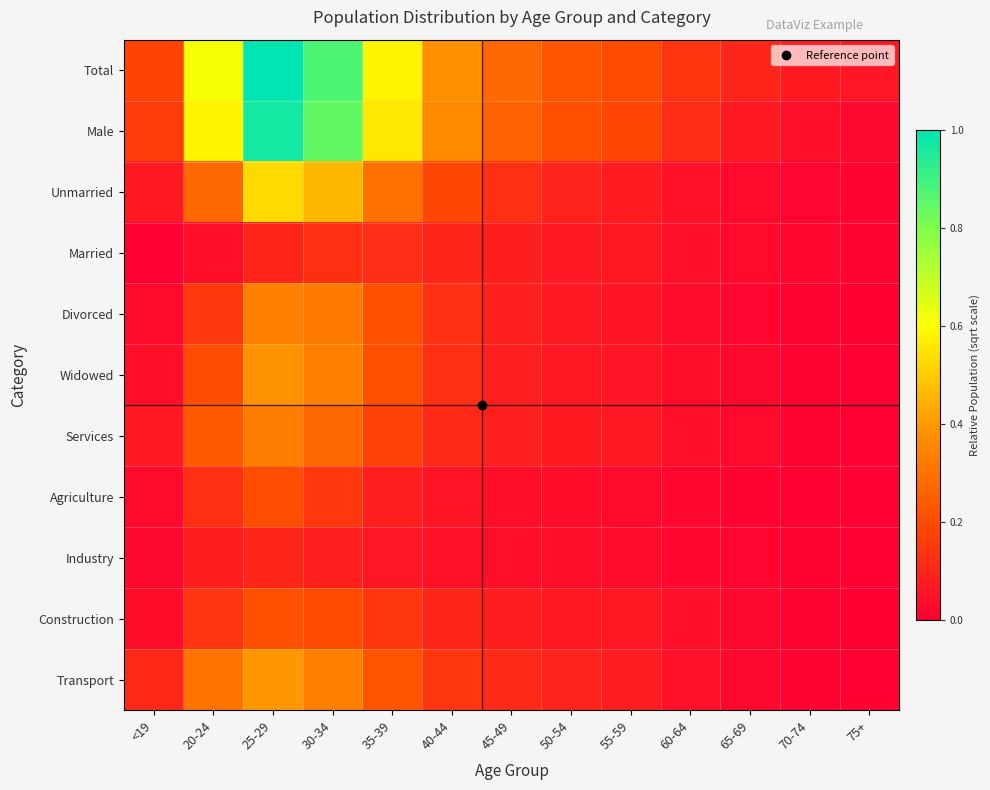

Which series has the largest total across all categories?

Total